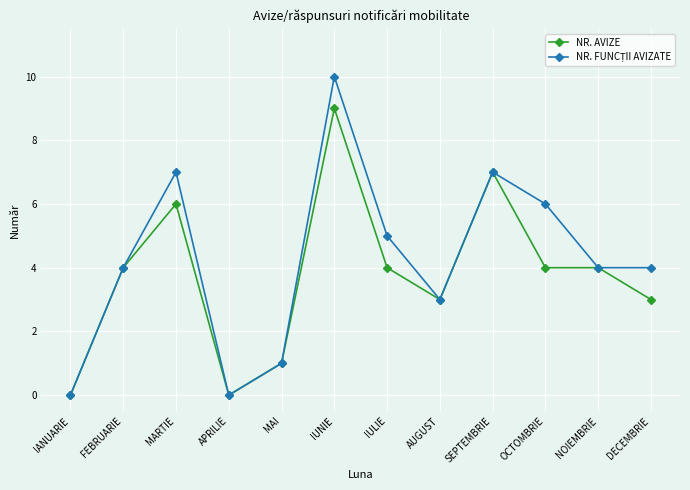

How many distinct data groups are displayed?

2